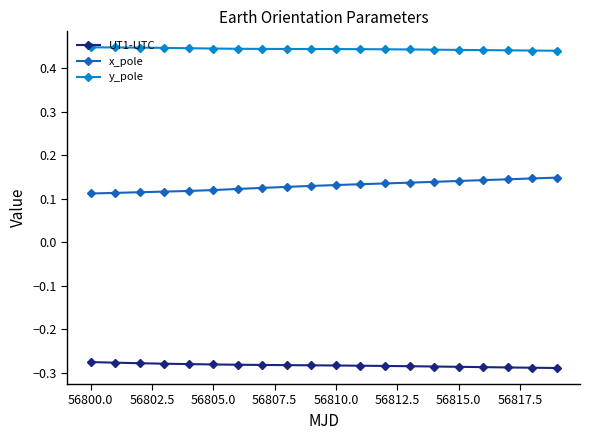

What are all the series names shown in the legend?

UT1-UTC, x_pole, y_pole